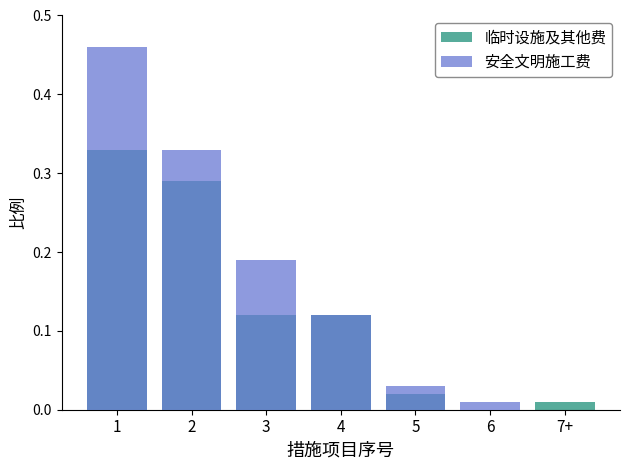

The 安全文明施工费 series shows 0.0 at 6. True or false?

True